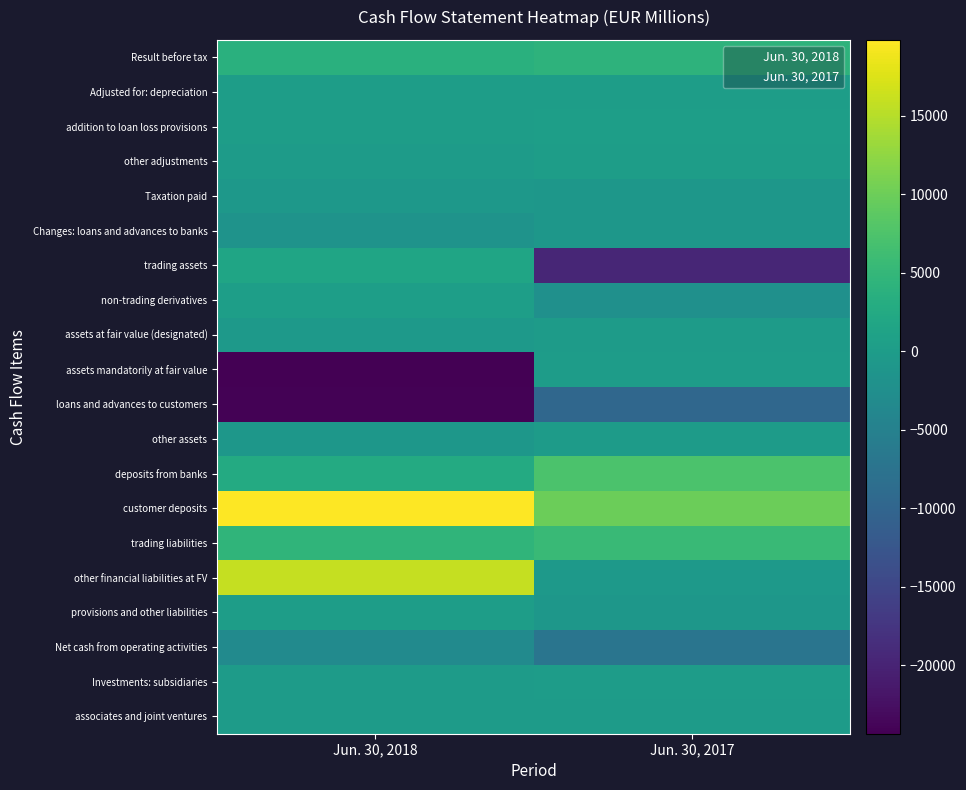

Which label corresponds to the largest value in the chart?

Jun. 30, 2018